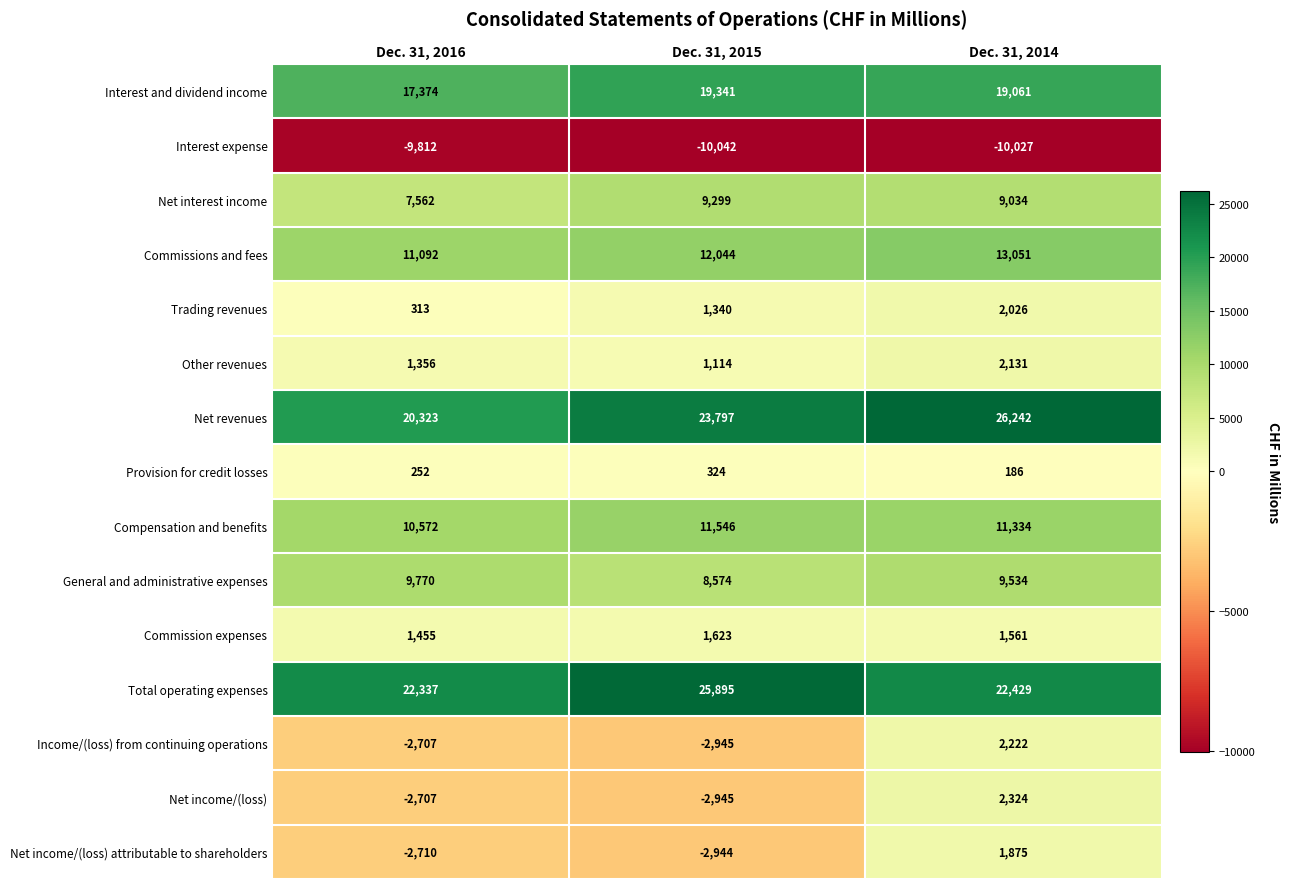

What is the average value of the Trading revenues series?

1226